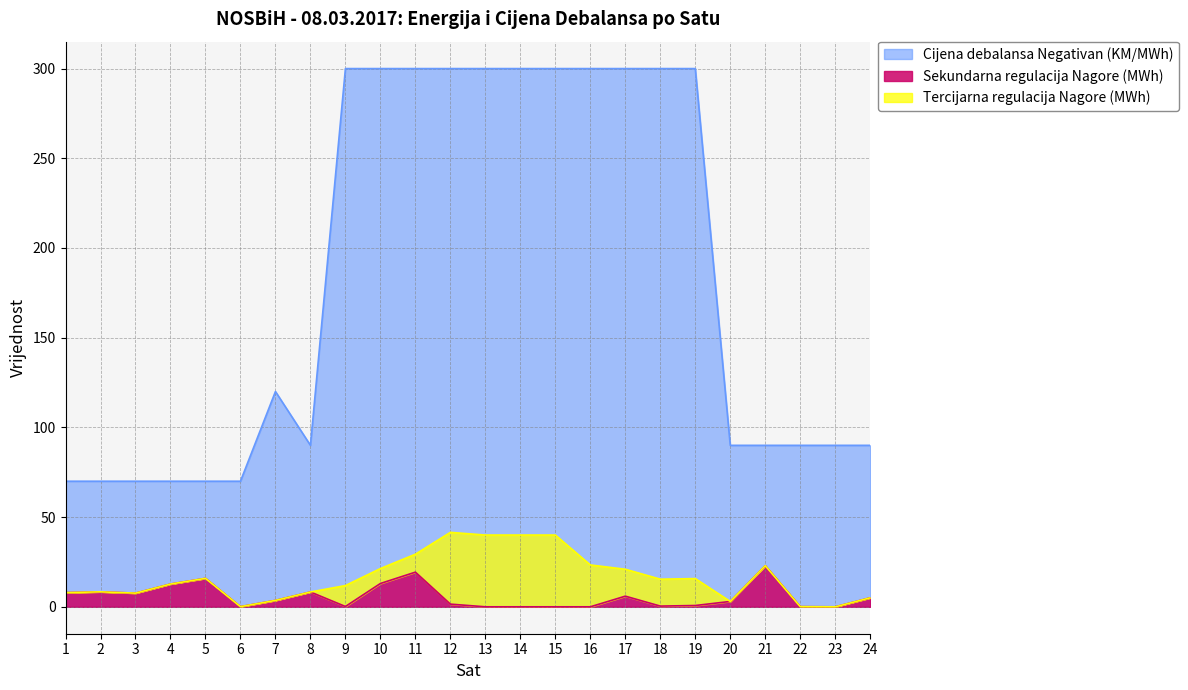

Is the value of Cijena debalansa Negativan (KM/MWh) at 3 greater than the value of Sekundarna regulacija Nagore (MWh) at 1?

Yes